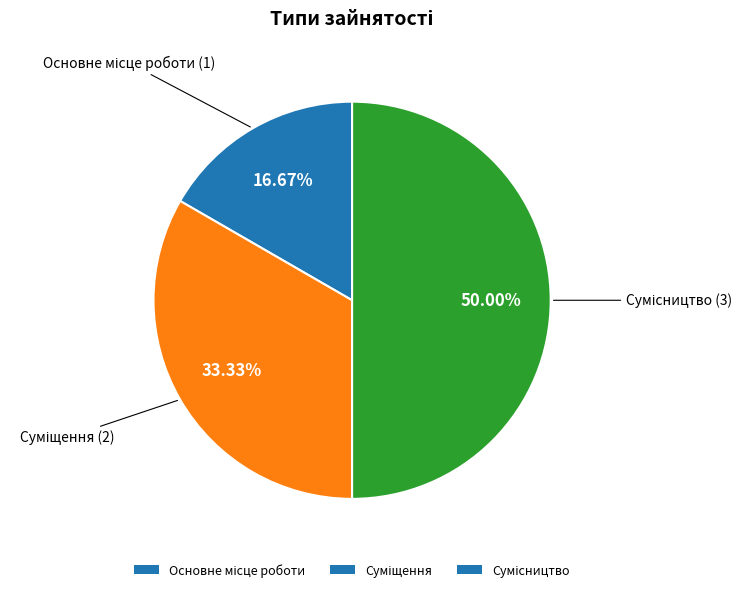

Which slice is the smallest?

Основне місце роботи